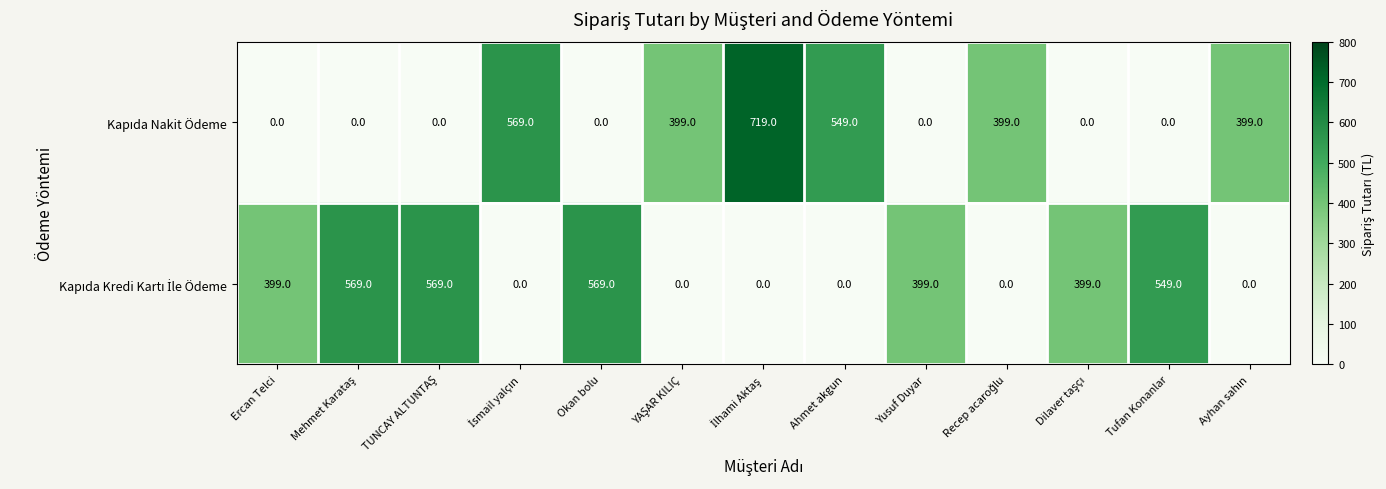

What is the maximum value shown in the chart?

719